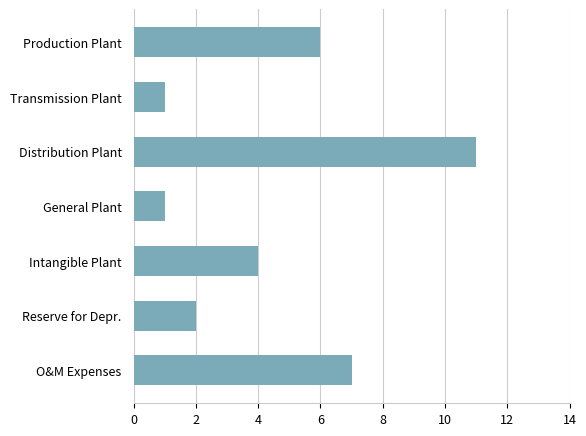

What is the maximum value shown in the chart?

11